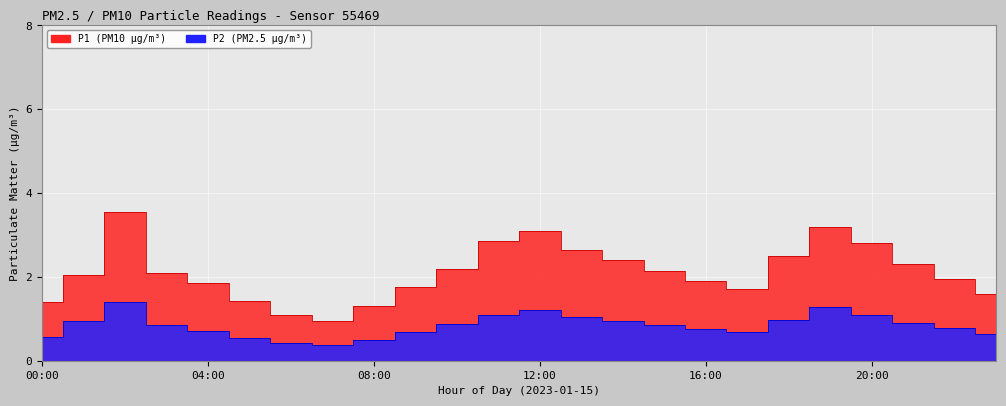

What is the sum of all P2 values?

20.2